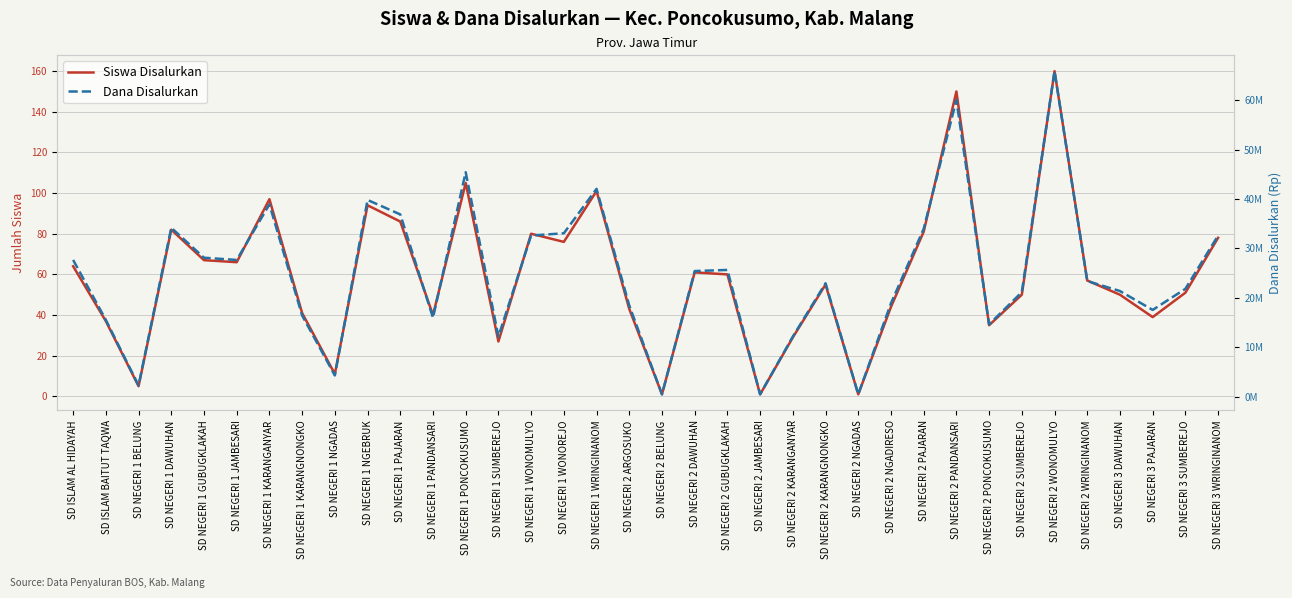

At SD NEGERI 3 DAWUHAN, list the series in order from largest to smallest.

Dana Disalurkan, Siswa Disalurkan